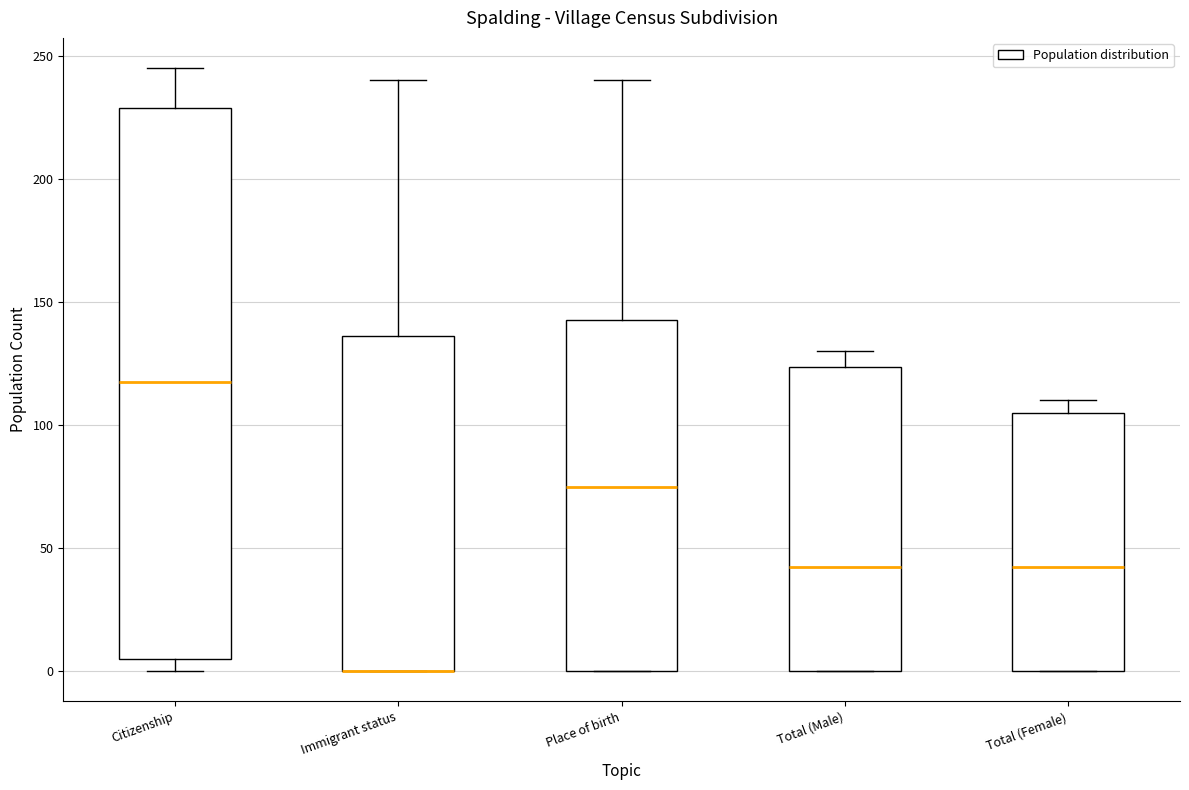

Where does the median line of the box for Total (Female) sit on the y-axis? The values are not printed on the chart, so give them approximately, as read against the axis.

45